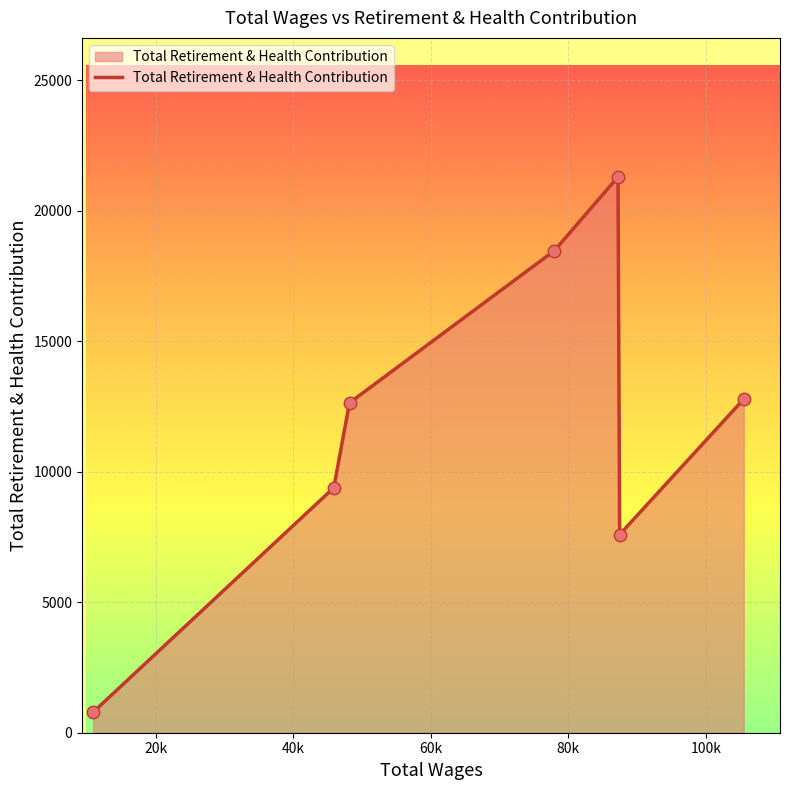

What is the smallest value displayed?

791